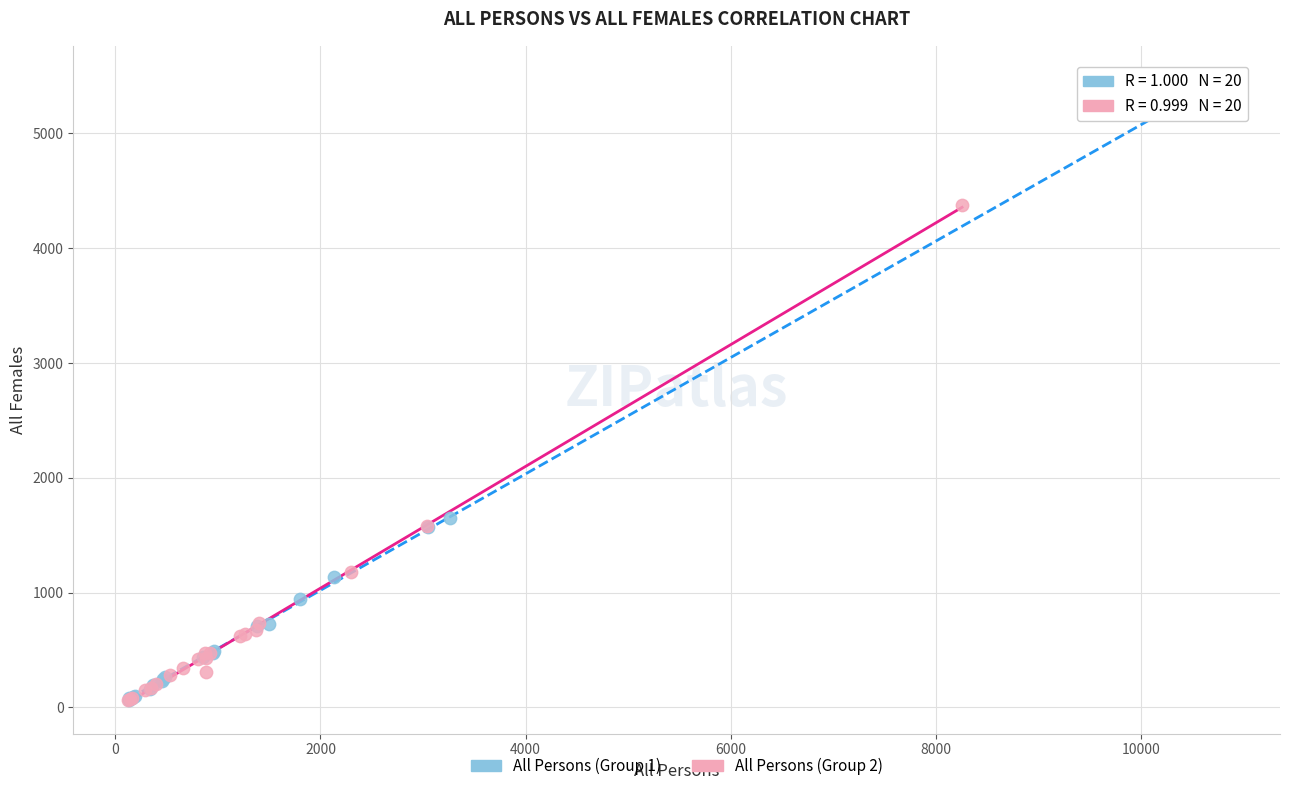

Which series has the largest Y range (max minus min)?

All Persons (Group 1)